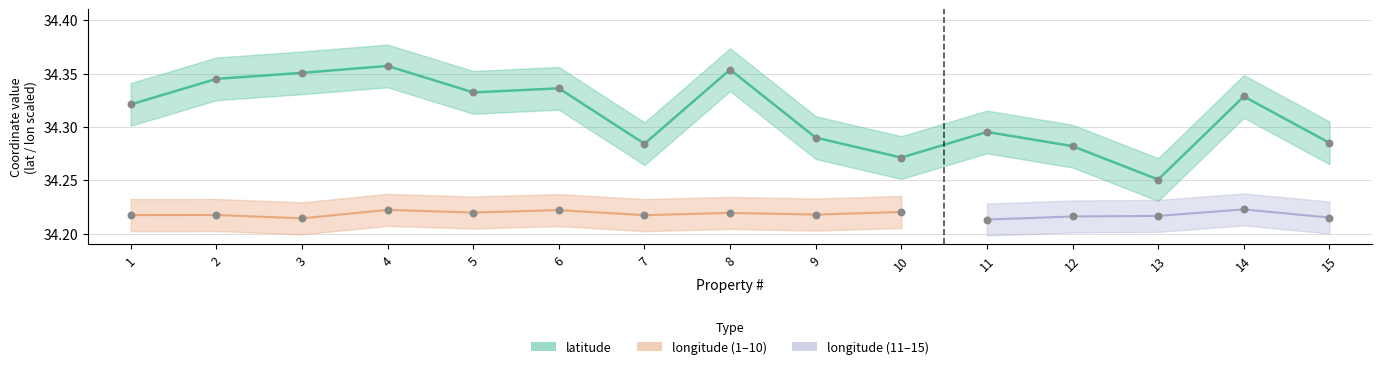

What is the total value across all series at 14?

68.6